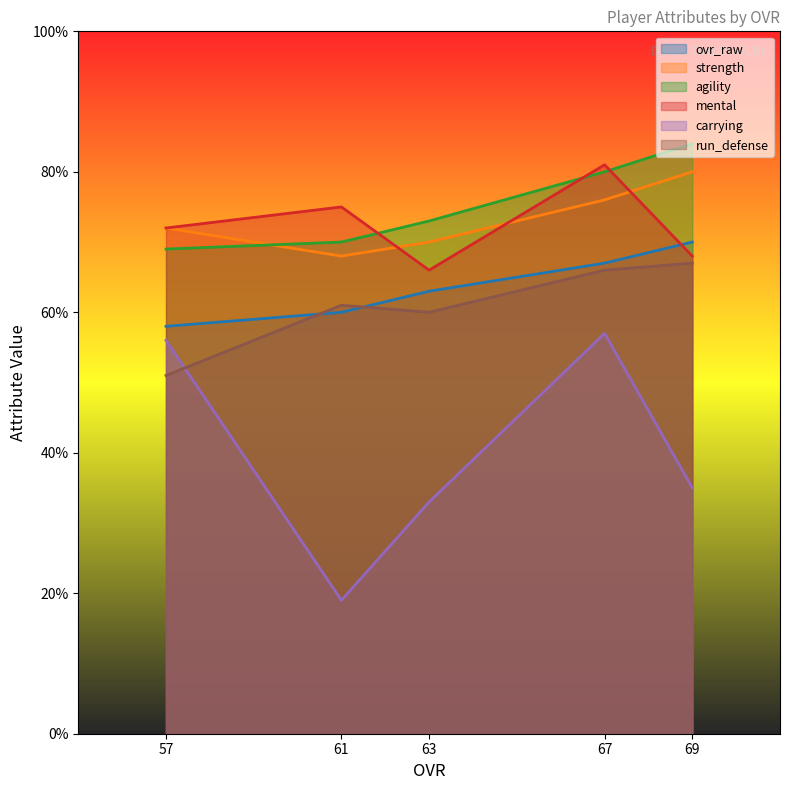

Where do run_defense and carrying first cross each other?

61 and 57